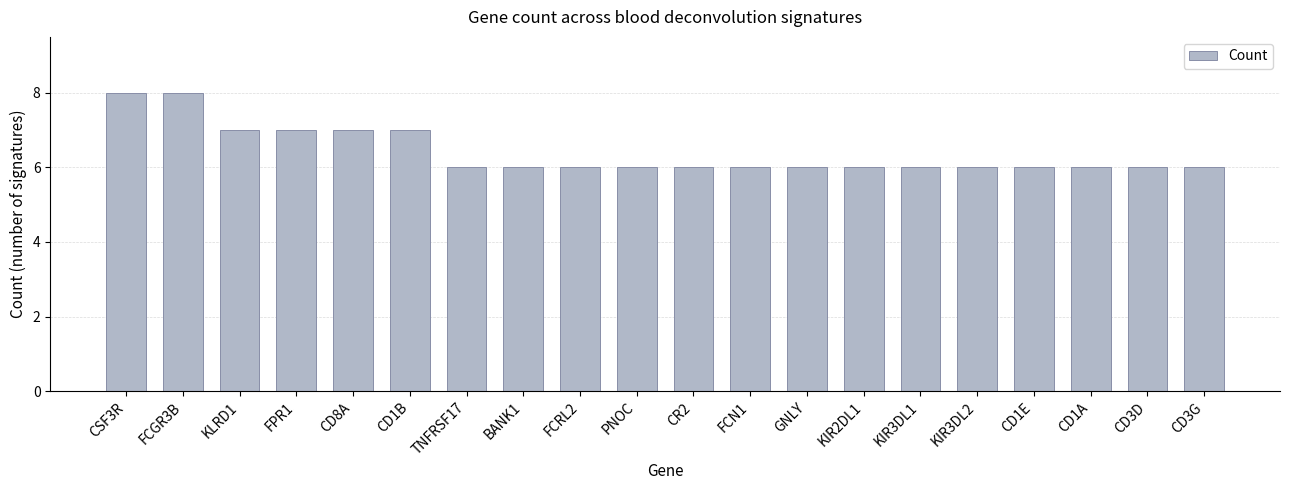

Does the chart contain stacked bars?

No